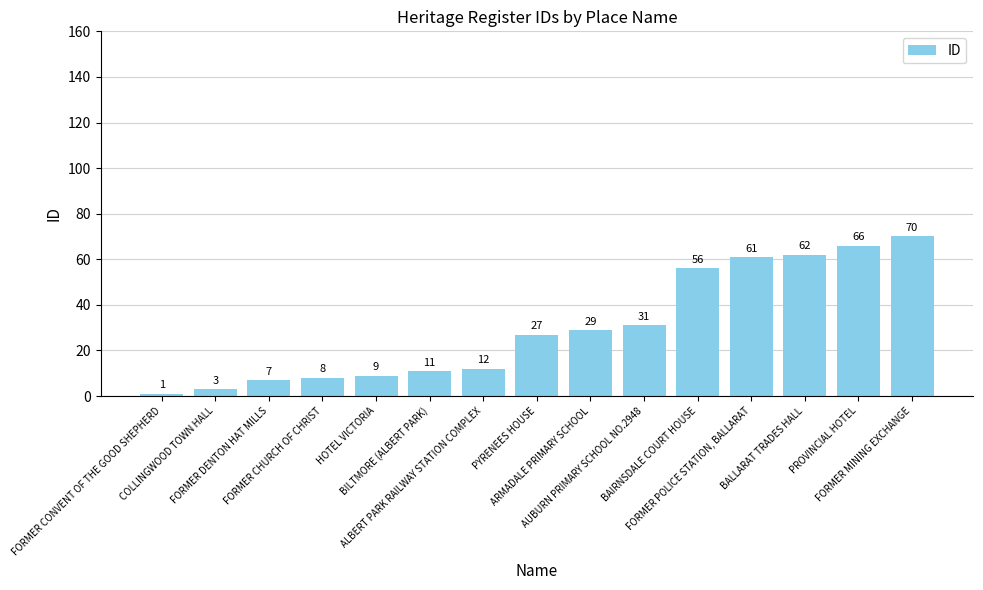

Approximately how many times larger is the value at ALBERT PARK RAILWAY STATION COMPLEX compared to FORMER CHURCH OF CHRIST?

1.5